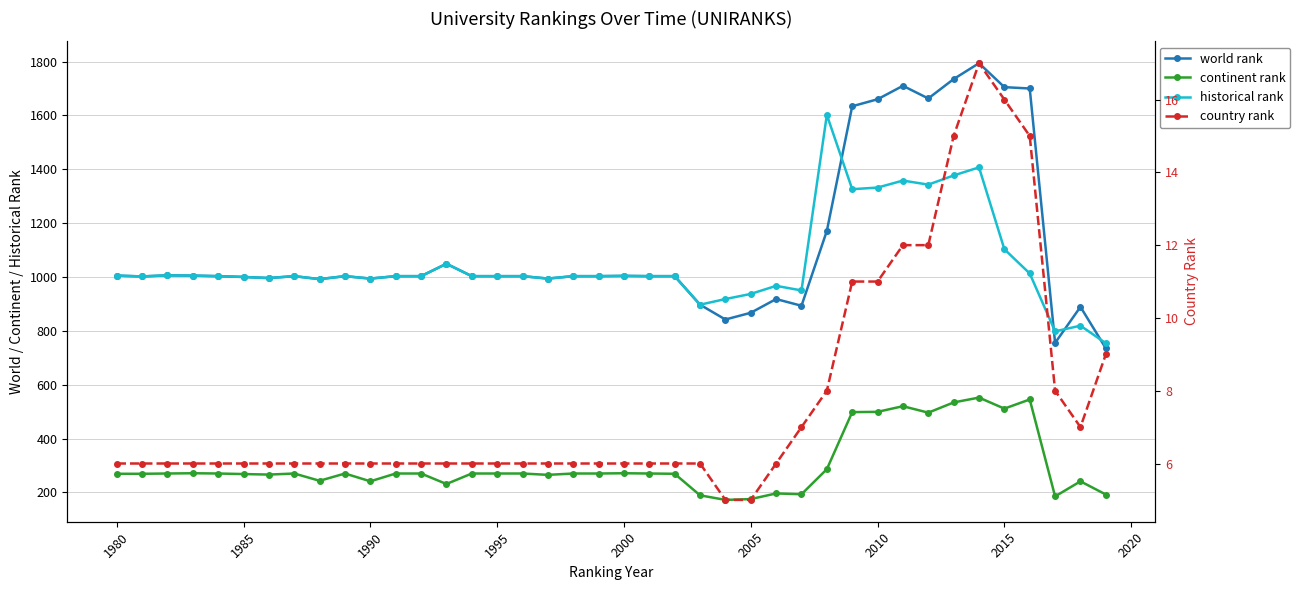

What value does the country rank series have at 2015?

16